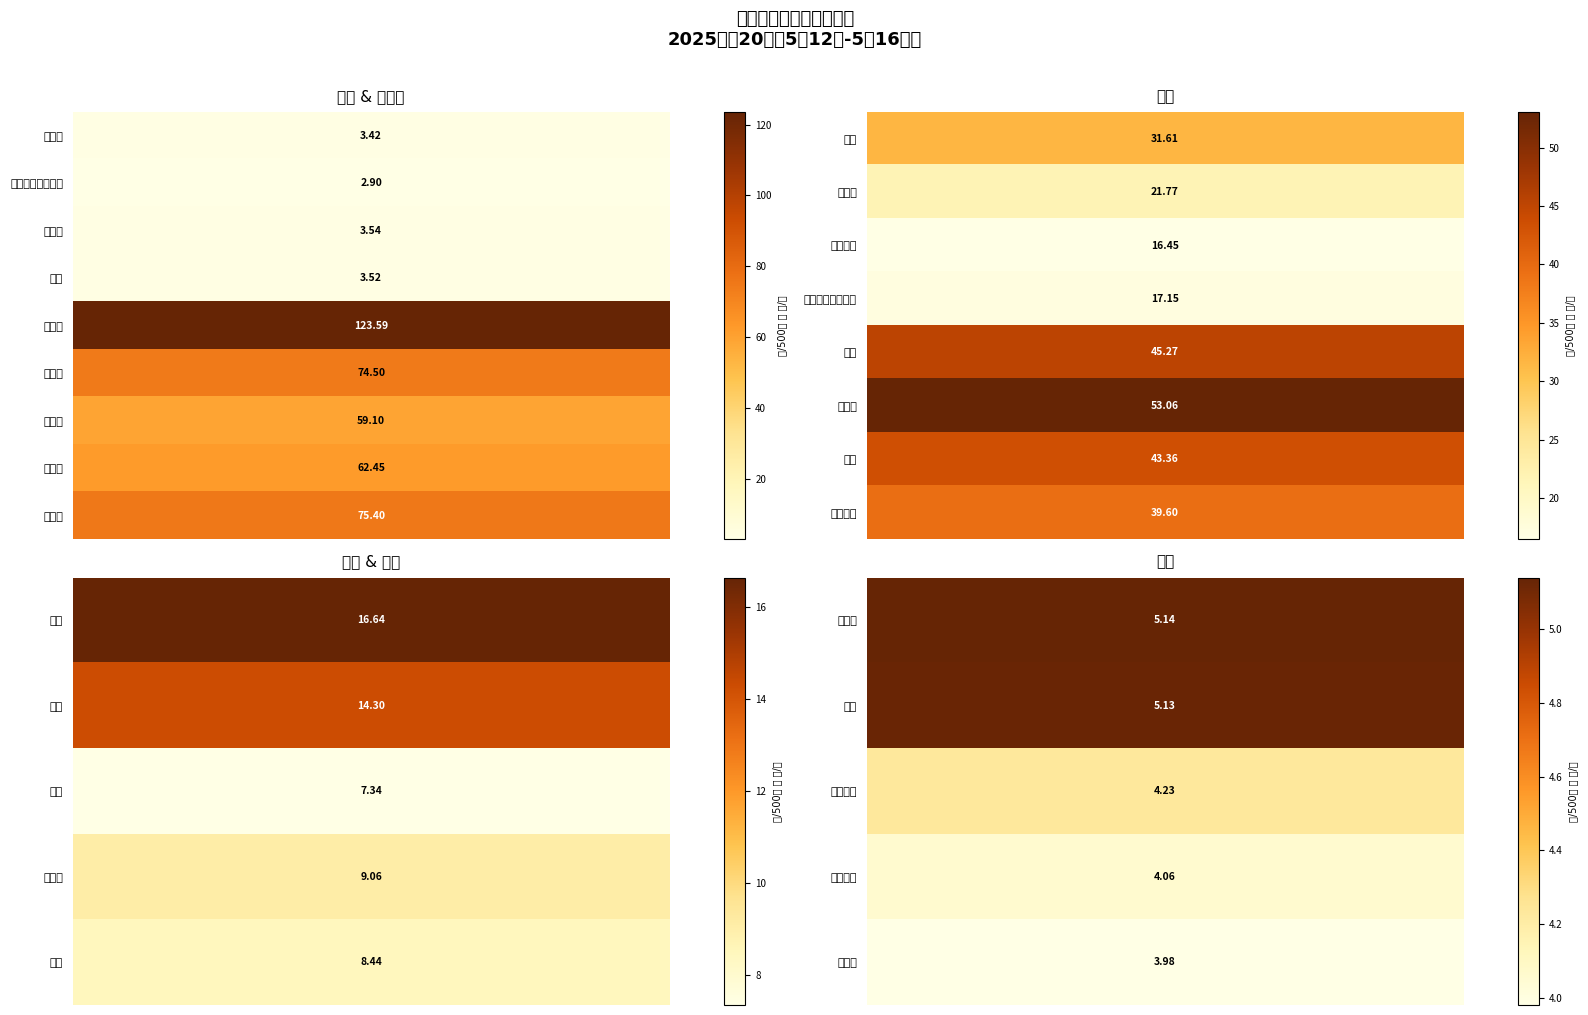

Count the number of categories in the chart.

27